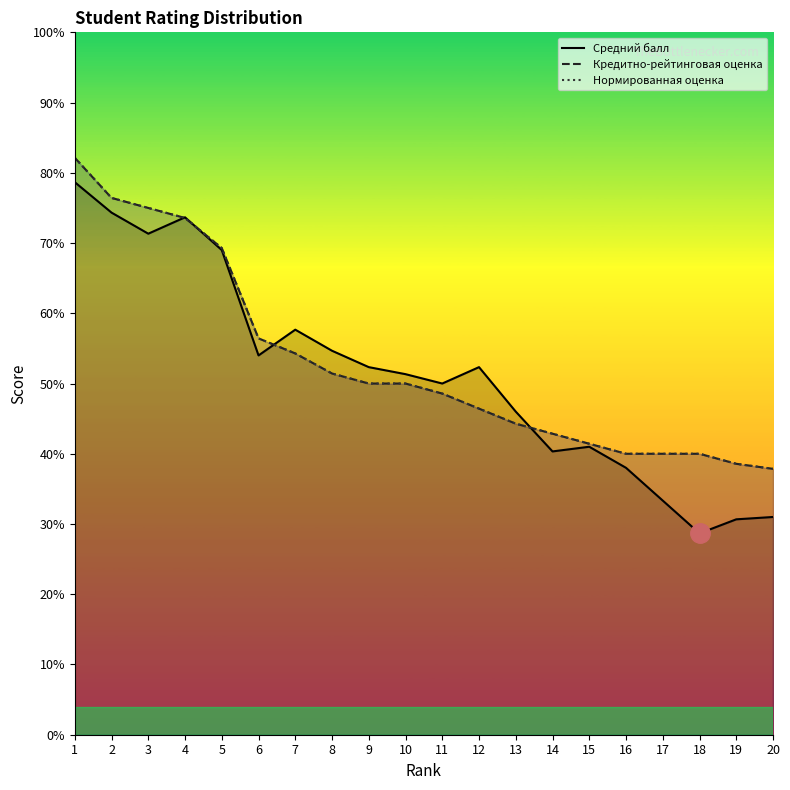

At which category is the sum across all series the highest?

1